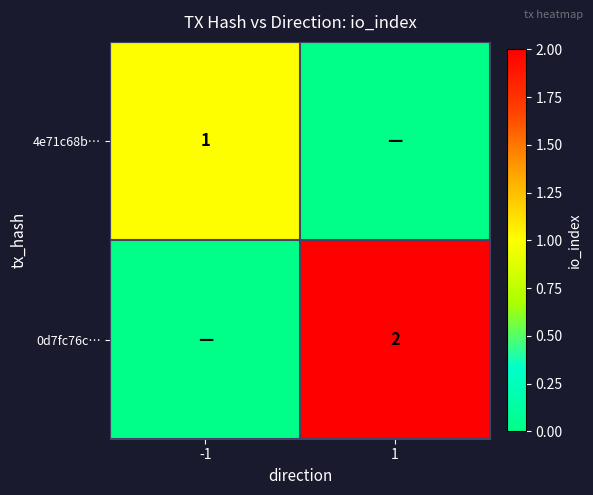

The value of 0d7fc76c… at 1 is 1. True or false?

False